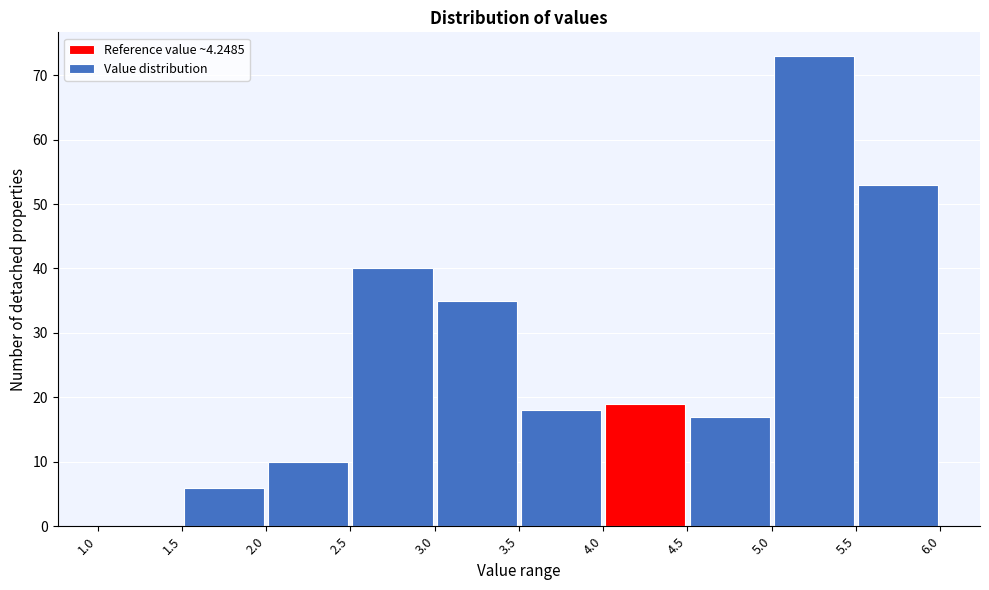

Reading left to right, transcribe this chart: for each bar, give the range it covers on the x-axis and its height. The values are not printed on the chart, so give them approximately, as read against the axis.

1.0 to 1.5: 0
1.5 to 2.0: 6
2.0 to 2.5: 10
2.5 to 3.0: 40
3.0 to 3.5: 35
3.5 to 4.0: 18
4.0 to 4.5: 19
4.5 to 5.0: 17
5.0 to 5.5: 73
5.5 to 6.0: 53